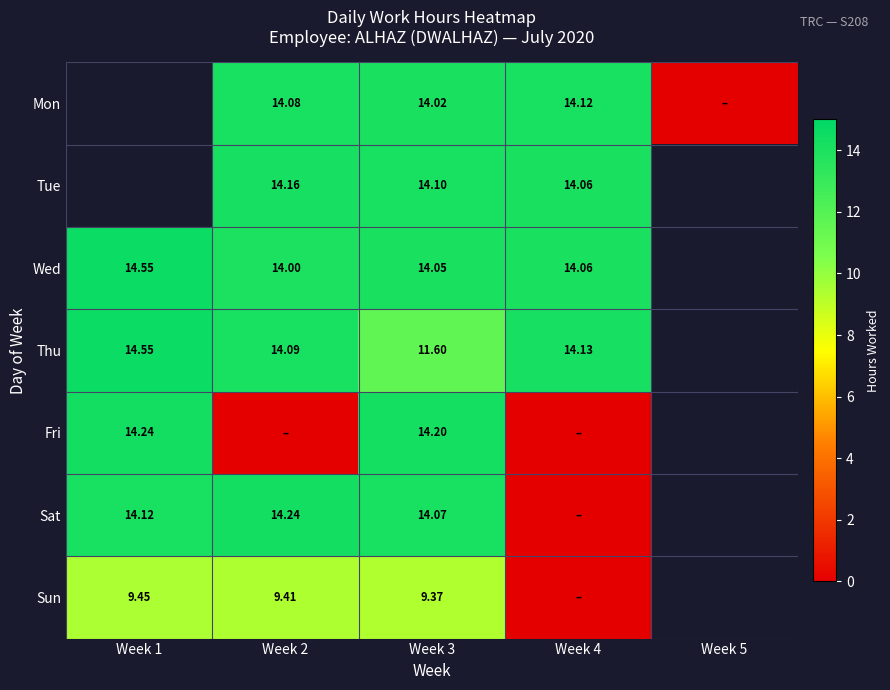

What is the difference between the highest and lowest values at Week 3?

4.8